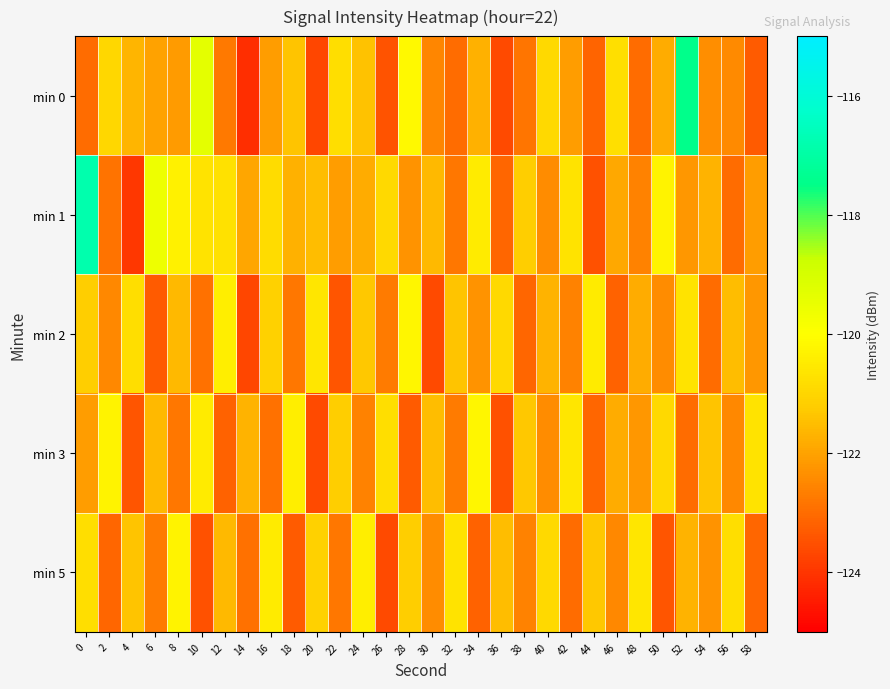

Reading right to left, what are all the values shown in this chart?

min 0: 58=-123.3	56=-122.5	54=-122.4	52=-117.4	50=-121.8	48=-123.0	46=-120.8	44=-123.2	42=-122.1	40=-120.9	38=-122.8	36=-123.6	34=-121.7	32=-123.0	30=-122.5	28=-120.1	26=-123.5	24=-121.4	22=-120.8	20=-123.7	18=-121.4	16=-122.1	14=-124.1	12=-122.7	10=-119.4	8=-122.1	6=-122.0	4=-121.7	2=-121.0	0=-123.0
min 1: 58=-122.1	56=-123.0	54=-121.7	52=-122.2	50=-120.3	48=-122.6	46=-121.9	44=-123.5	42=-120.7	40=-122.4	38=-121.2	36=-123.1	34=-120.5	32=-122.8	30=-121.6	28=-122.3	26=-120.9	24=-121.8	22=-122.1	20=-121.5	18=-121.7	16=-120.9	14=-121.9	12=-120.7	10=-120.7	8=-120.3	6=-119.6	4=-124.0	2=-122.9	0=-116.8
min 2: 58=-122.2	56=-121.5	54=-123.0	52=-120.7	50=-122.4	48=-121.8	46=-123.2	44=-120.5	42=-122.6	40=-121.7	38=-123.1	36=-120.9	34=-122.3	32=-121.4	30=-123.6	28=-120.2	26=-122.7	24=-121.3	22=-123.4	20=-120.6	18=-122.8	16=-121.1	14=-123.7	12=-120.4	10=-122.9	8=-121.6	6=-123.3	4=-120.8	2=-122.5	0=-121.2
min 3: 58=-120.7	56=-122.5	54=-121.4	52=-123.0	50=-120.9	48=-122.2	46=-121.8	44=-123.1	42=-120.6	40=-122.4	38=-121.3	36=-123.5	34=-120.2	32=-122.7	30=-121.5	28=-123.3	26=-120.8	24=-122.6	22=-121.2	20=-123.6	18=-120.4	16=-122.9	14=-121.7	12=-123.2	10=-120.5	8=-122.8	6=-121.6	4=-123.4	2=-120.3	0=-122.1
min 5: 58=-123.1	56=-120.8	54=-122.3	52=-121.7	50=-123.4	48=-120.6	46=-122.5	44=-121.3	42=-123.0	40=-120.9	38=-122.6	36=-121.5	34=-123.2	32=-120.7	30=-122.4	28=-121.2	26=-123.6	24=-120.4	22=-122.8	20=-121.1	18=-123.3	16=-120.5	14=-122.9	12=-121.6	10=-123.5	8=-120.3	6=-122.7	4=-121.4	2=-123.1	0=-120.8